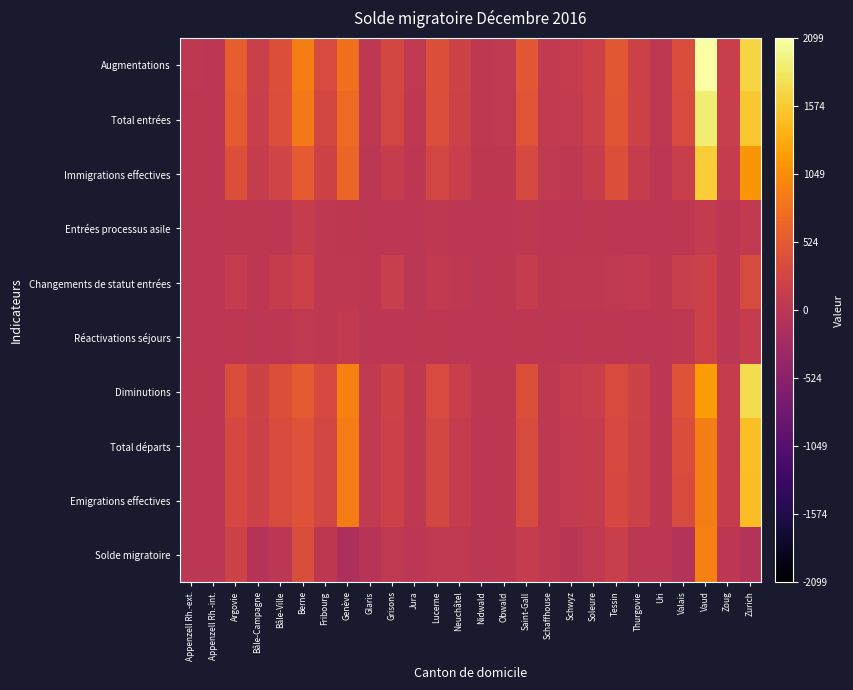

Reading left to right, extract all data points from this chart.

Augmentations: Appenzell Rh.-ext.=33	Appenzell Rh.-int.=13	Argovie=576	Bâle-Campagne=165	Bâle-Ville=411	Berne=907	Fribourg=331	Genève=787	Glaris=39	Grisons=284	Jura=54	Lucerne=400	Neuchâtel=219	Nidwald=35	Obwald=53	Saint-Gall=500	Schaffhouse=80	Schwyz=99	Soleure=209	Tessin=505	Thurgovie=224	Uri=38	Valais=371	Vaud=2099	Zoug=159	Zurich=1658
Total entrées: Appenzell Rh.-ext.=31	Appenzell Rh.-int.=13	Argovie=552	Bâle-Campagne=153	Bâle-Ville=379	Berne=855	Fribourg=293	Genève=716	Glaris=36	Grisons=273	Jura=47	Lucerne=379	Neuchâtel=204	Nidwald=33	Obwald=52	Saint-Gall=468	Schaffhouse=77	Schwyz=94	Soleure=191	Tessin=481	Thurgovie=215	Uri=38	Valais=328	Vaud=1889	Zoug=152	Zurich=1549
Immigrations effectives: Appenzell Rh.-ext.=19	Appenzell Rh.-int.=4	Argovie=411	Bâle-Campagne=118	Bâle-Ville=239	Berne=531	Fribourg=214	Genève=657	Glaris=9	Grisons=121	Jura=29	Lucerne=265	Neuchâtel=148	Nidwald=19	Obwald=26	Saint-Gall=327	Schaffhouse=55	Schwyz=45	Soleure=128	Tessin=401	Thurgovie=130	Uri=16	Valais=158	Vaud=1606	Zoug=114	Zurich=1121
Entrées processus asile: Appenzell Rh.-ext.=5	Appenzell Rh.-int.=0	Argovie=29	Bâle-Campagne=17	Bâle-Ville=10	Berne=116	Fribourg=33	Genève=21	Glaris=6	Grisons=16	Jura=13	Lucerne=33	Neuchâtel=11	Nidwald=0	Obwald=2	Saint-Gall=40	Schaffhouse=3	Schwyz=1	Soleure=26	Tessin=16	Thurgovie=6	Uri=1	Valais=19	Vaud=84	Zoug=19	Zurich=79
Changements de statut entrées: Appenzell Rh.-ext.=7	Appenzell Rh.-int.=9	Argovie=112	Bâle-Campagne=18	Bâle-Ville=130	Berne=208	Fribourg=46	Genève=38	Glaris=21	Grisons=136	Jura=5	Lucerne=81	Neuchâtel=45	Nidwald=14	Obwald=24	Saint-Gall=101	Schaffhouse=19	Schwyz=48	Soleure=37	Tessin=64	Thurgovie=79	Uri=21	Valais=151	Vaud=199	Zoug=19	Zurich=349
Réactivations séjours: Appenzell Rh.-ext.=2	Appenzell Rh.-int.=0	Argovie=24	Bâle-Campagne=12	Bâle-Ville=32	Berne=52	Fribourg=38	Genève=71	Glaris=3	Grisons=11	Jura=7	Lucerne=21	Neuchâtel=15	Nidwald=2	Obwald=1	Saint-Gall=32	Schaffhouse=3	Schwyz=5	Soleure=18	Tessin=24	Thurgovie=9	Uri=0	Valais=43	Vaud=210	Zoug=7	Zurich=109
Diminutions: Appenzell Rh.-ext.=18	Appenzell Rh.-int.=11	Argovie=361	Bâle-Campagne=222	Bâle-Ville=401	Berne=545	Fribourg=314	Genève=946	Glaris=73	Grisons=227	Jura=43	Lucerne=340	Neuchâtel=158	Nidwald=20	Obwald=21	Saint-Gall=401	Schaffhouse=43	Schwyz=110	Soleure=158	Tessin=357	Thurgovie=218	Uri=23	Valais=445	Vaud=1176	Zoug=130	Zurich=1734
Total départs: Appenzell Rh.-ext.=16	Appenzell Rh.-int.=11	Argovie=309	Bâle-Campagne=190	Bâle-Ville=356	Berne=435	Fribourg=269	Genève=889	Glaris=66	Grisons=209	Jura=33	Lucerne=288	Neuchâtel=112	Nidwald=16	Obwald=20	Saint-Gall=349	Schaffhouse=39	Schwyz=95	Soleure=123	Tessin=315	Thurgovie=200	Uri=23	Valais=370	Vaud=910	Zoug=123	Zurich=1478
Emigrations effectives: Appenzell Rh.-ext.=16	Appenzell Rh.-int.=11	Argovie=309	Bâle-Campagne=190	Bâle-Ville=355	Berne=433	Fribourg=269	Genève=889	Glaris=66	Grisons=203	Jura=33	Lucerne=288	Neuchâtel=112	Nidwald=16	Obwald=20	Saint-Gall=346	Schaffhouse=38	Schwyz=94	Soleure=123	Tessin=310	Thurgovie=200	Uri=23	Valais=354	Vaud=905	Zoug=123	Zurich=1474
Solde migratoire: Appenzell Rh.-ext.=15	Appenzell Rh.-int.=2	Argovie=215	Bâle-Campagne=-57	Bâle-Ville=10	Berne=362	Fribourg=17	Genève=-159	Glaris=-34	Grisons=57	Jura=11	Lucerne=60	Neuchâtel=61	Nidwald=15	Obwald=32	Saint-Gall=99	Schaffhouse=37	Schwyz=-11	Soleure=51	Tessin=148	Thurgovie=6	Uri=15	Valais=-74	Vaud=923	Zoug=29	Zurich=-76